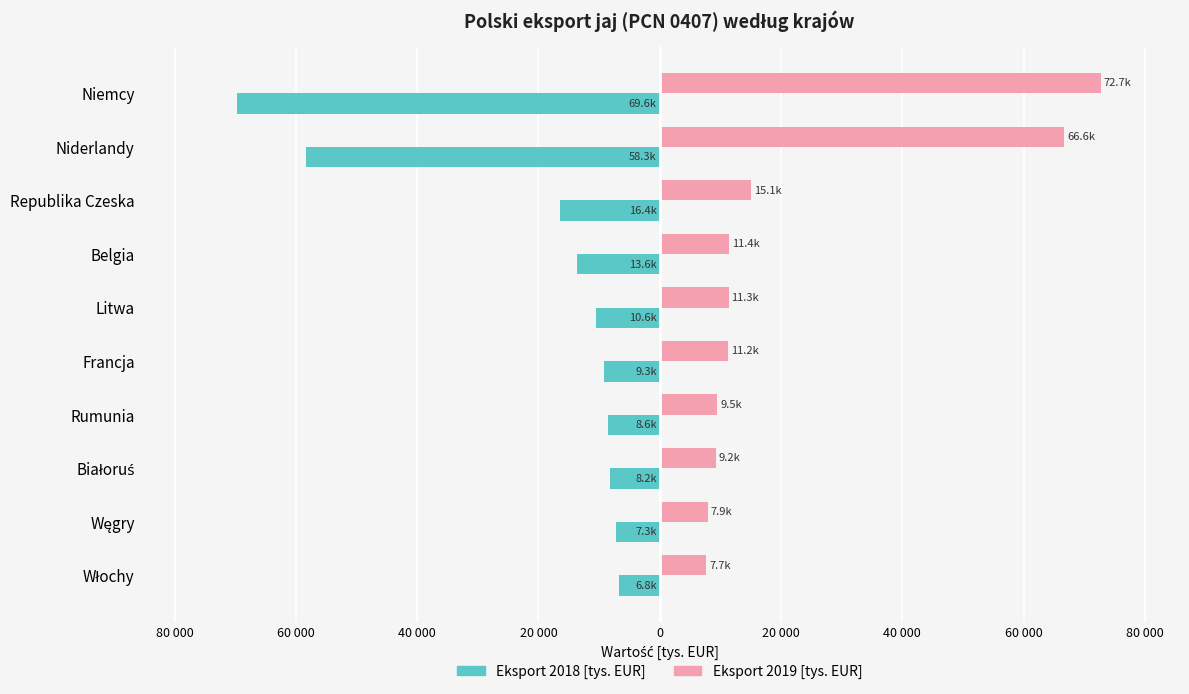

What is the average value of the Eksport 2019 [tys. EUR] series?

22270.9